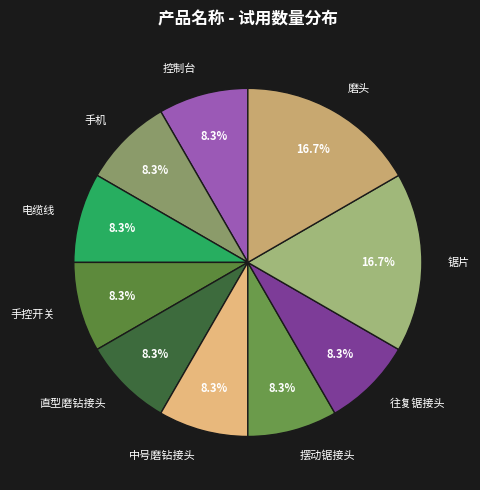

To the nearest percent, what is the combined percentage of 控制台 and 电缆线?

17%